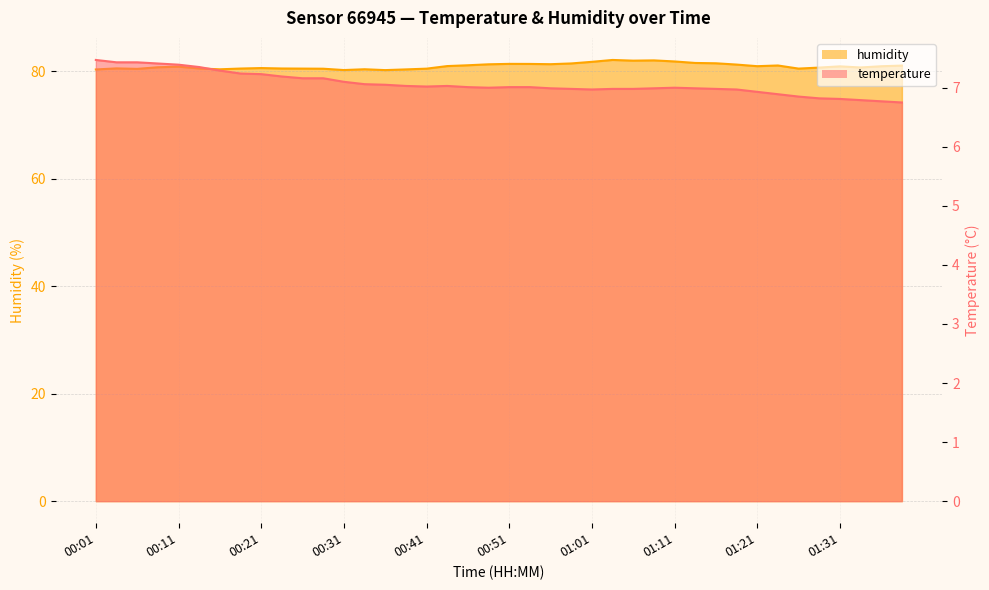

Reading left to right, extract all data points from this chart.

temperature: 00:01=7.5	00:03=7.4	00:06=7.4	00:08=7.4	00:11=7.4	00:13=7.3	00:16=7.3	00:18=7.2	00:21=7.2	00:23=7.2	00:26=7.2	00:28=7.2	00:31=7.1	00:34=7.1	00:36=7.0	00:39=7.0	00:41=7.0	00:44=7.0	00:46=7.0	00:49=7.0	00:51=7.0	00:54=7.0	00:56=7.0	00:59=7.0	01:01=7.0	01:04=7.0	01:06=7.0	01:09=7.0	01:11=7.0	01:14=7.0	01:16=7.0	01:19=7.0	01:21=6.9	01:24=6.9	01:26=6.8	01:29=6.8	01:31=6.8	01:34=6.8	01:36=6.8	01:39=6.8
humidity: 00:01=80.3	00:03=80.5	00:06=80.5	00:08=80.8	00:11=80.9	00:13=80.5	00:16=80.4	00:18=80.5	00:21=80.6	00:23=80.5	00:26=80.5	00:28=80.5	00:31=80.2	00:34=80.4	00:36=80.2	00:39=80.3	00:41=80.5	00:44=81.0	00:46=81.1	00:49=81.3	00:51=81.4	00:54=81.4	00:56=81.3	00:59=81.5	01:01=81.8	01:04=82.1	01:06=82.0	01:09=82.0	01:11=81.8	01:14=81.5	01:16=81.5	01:19=81.2	01:21=81.0	01:24=81.1	01:26=80.5	01:29=80.7	01:31=80.9	01:34=80.7	01:36=80.9	01:39=81.1